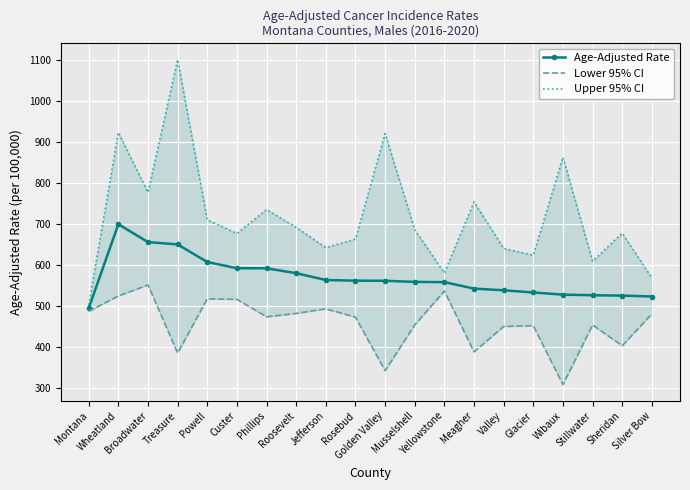

What is the average value of the Age-Adjusted Rate series?

569.5